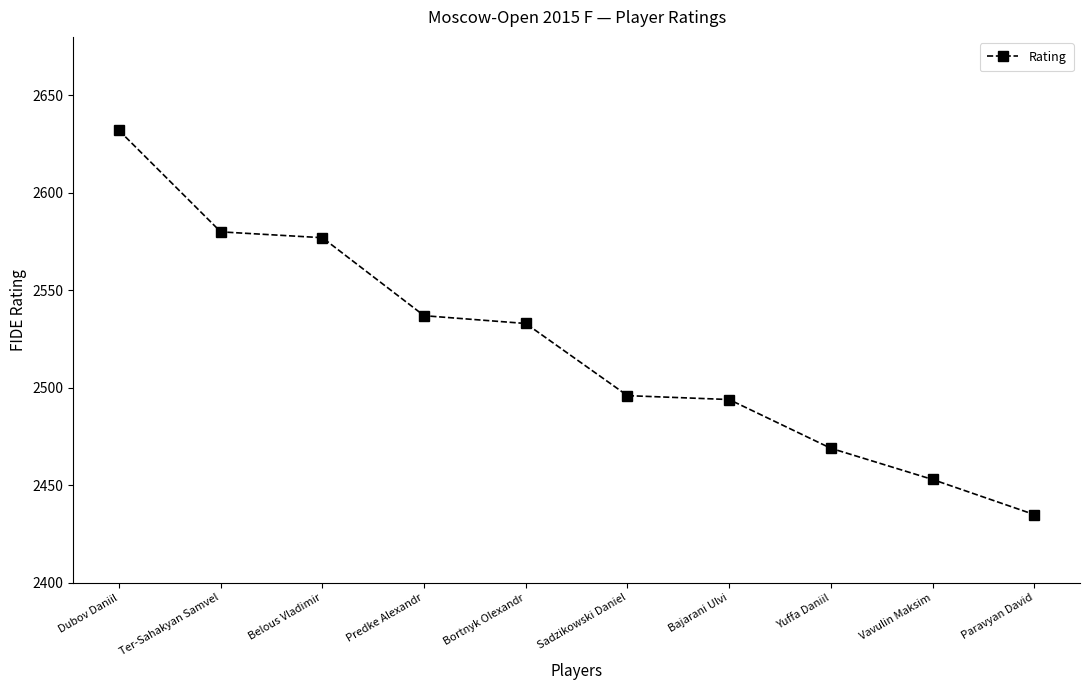

Where does the data first go above 2533?

Dubov Daniil